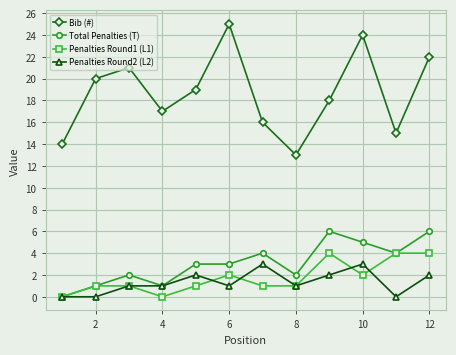

What is the maximum value shown in the chart?

25